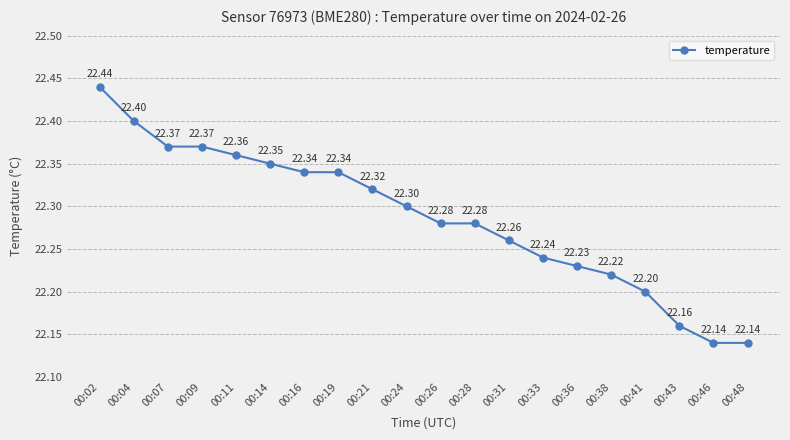

Reading left to right, list all the values displayed in this chart.

00:02=22.4	00:04=22.4	00:07=22.4	00:09=22.4	00:11=22.4	00:14=22.4	00:16=22.3	00:19=22.3	00:21=22.3	00:24=22.3	00:26=22.3	00:28=22.3	00:31=22.3	00:33=22.2	00:36=22.2	00:38=22.2	00:41=22.2	00:43=22.2	00:46=22.1	00:48=22.1